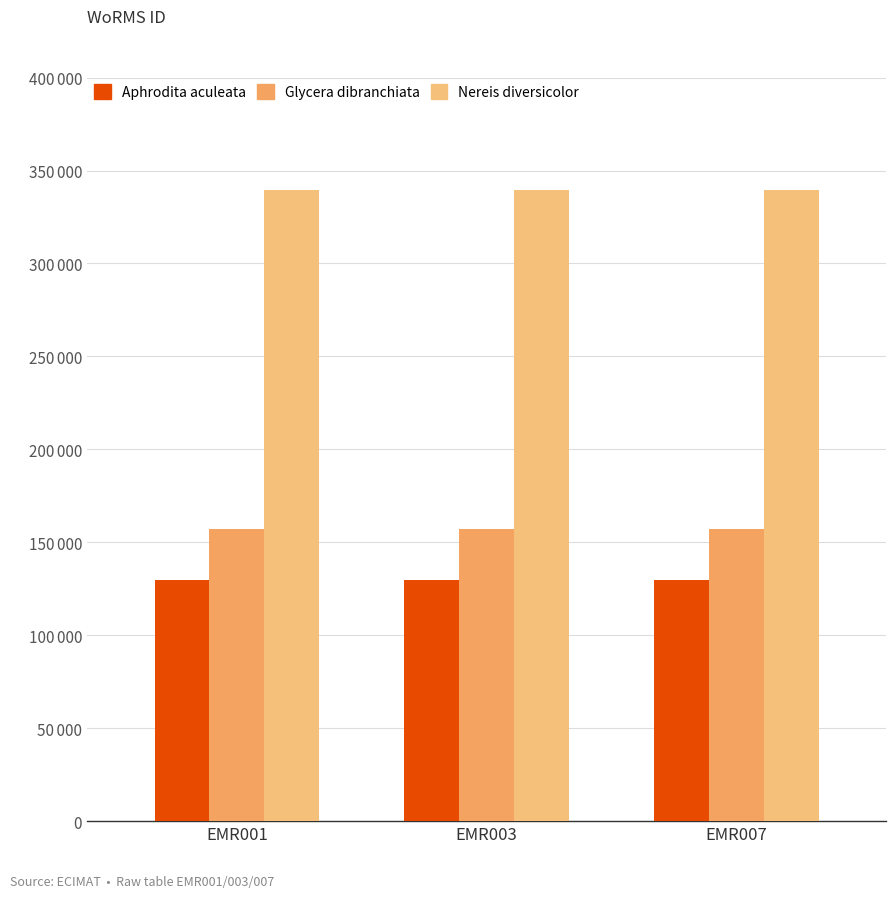

Read the Aphrodita aculeata value at EMR003.

129840